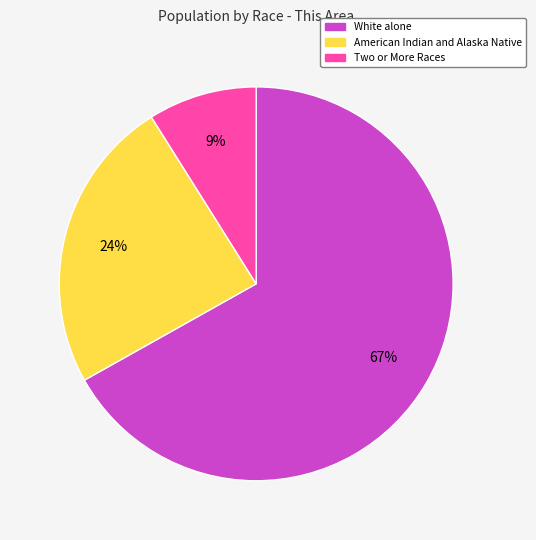

To the nearest percent, what is the difference between the largest and smallest slice percentages?

58%